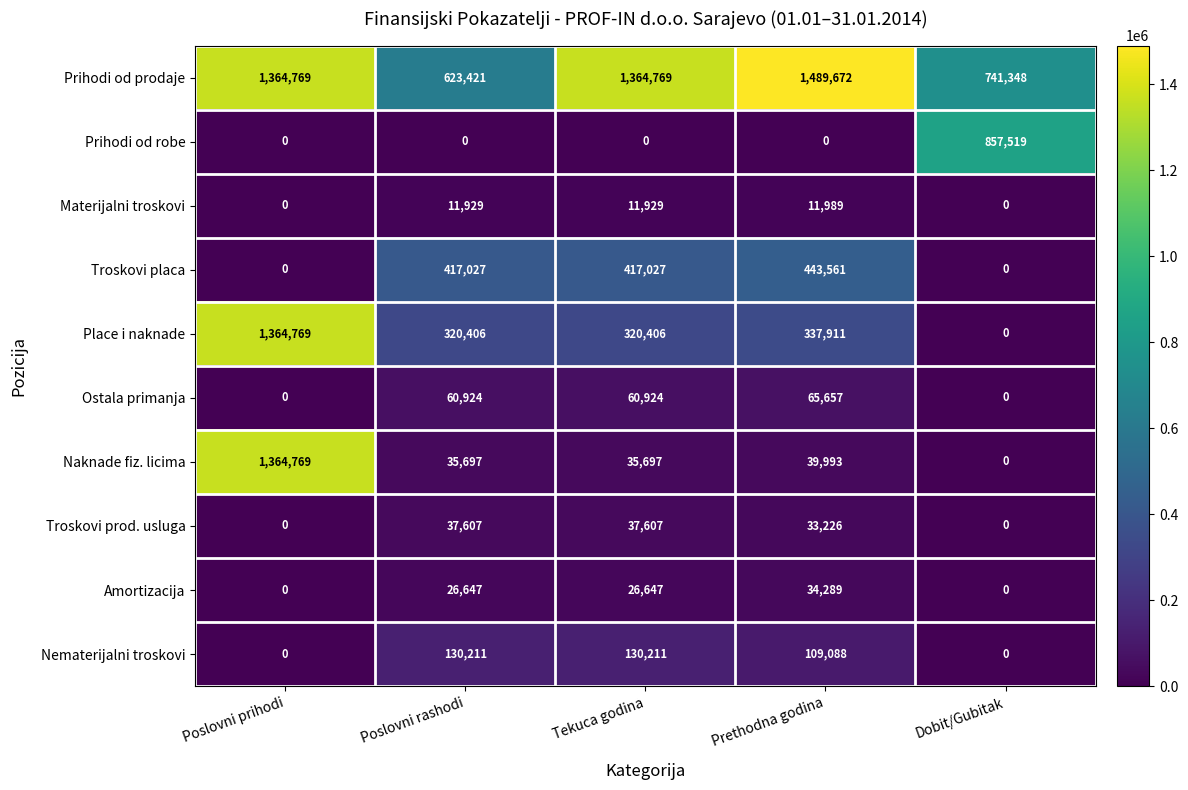

What value does the Troskovi prod. usluga series have at Tekuca godina, to the nearest 100?

37600